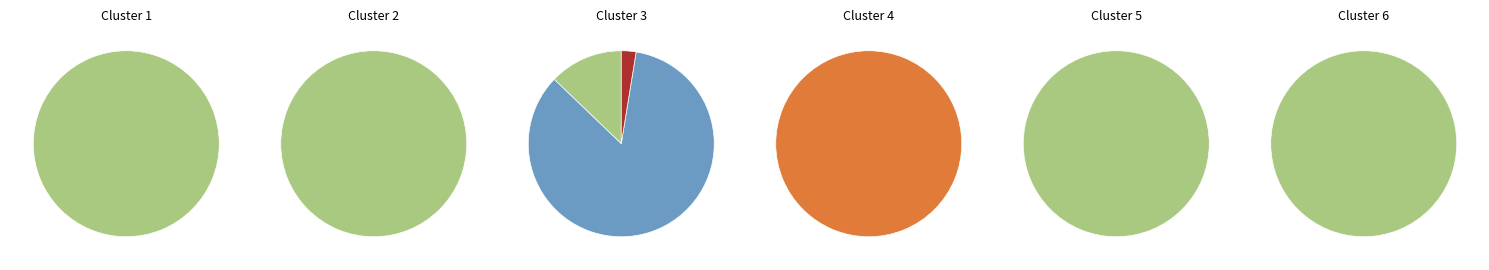

What is the smallest slice in the pie chart?

phonographe